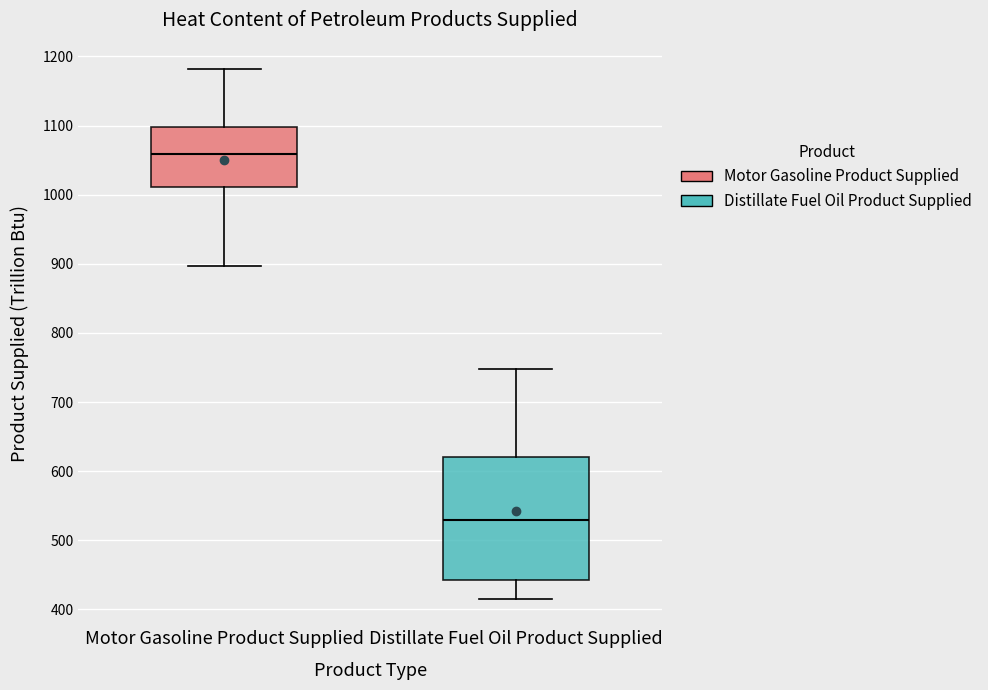

Where is the upper edge of the box for Motor Gasoline Product Supplied on the y-axis? The values are not printed on the chart, so give them approximately, as read against the axis.

1100